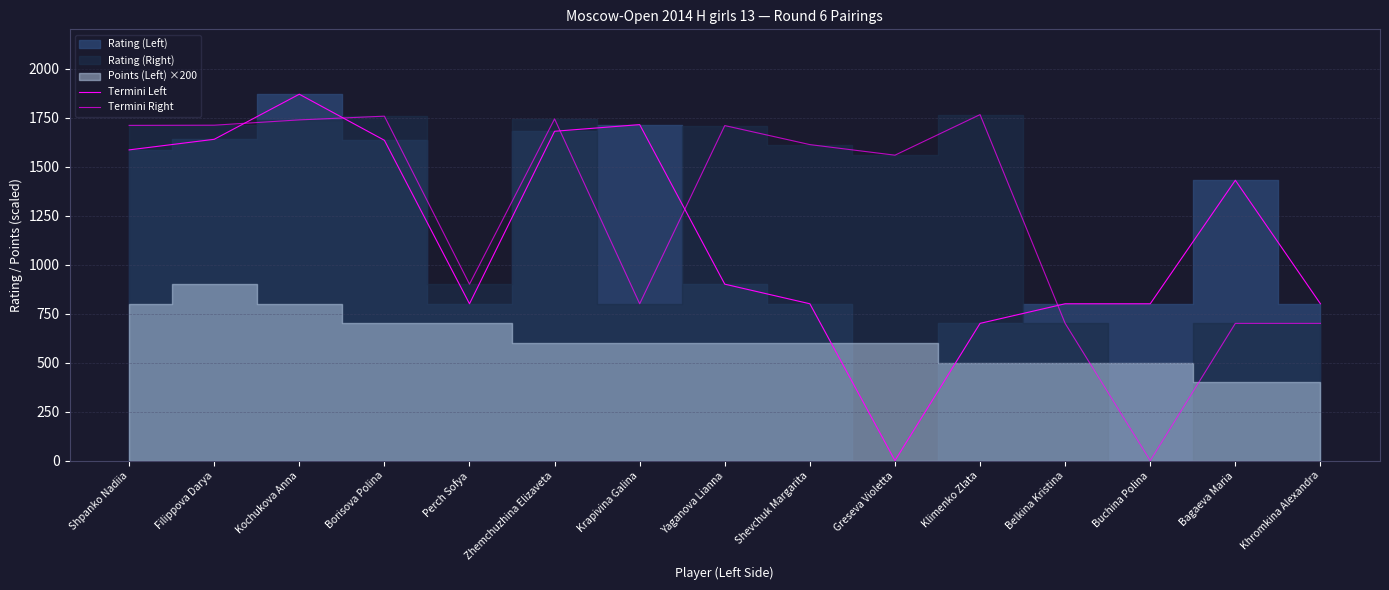

The Termini Left series shows 531 at Perch Sofya. True or false?

False